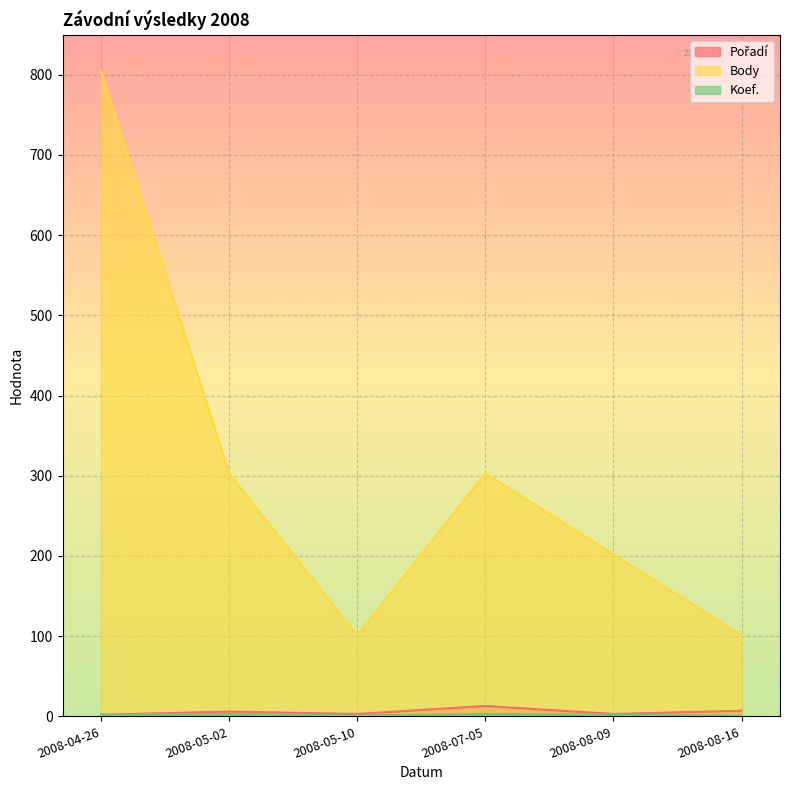

Which series has the widest spread of values?

Body